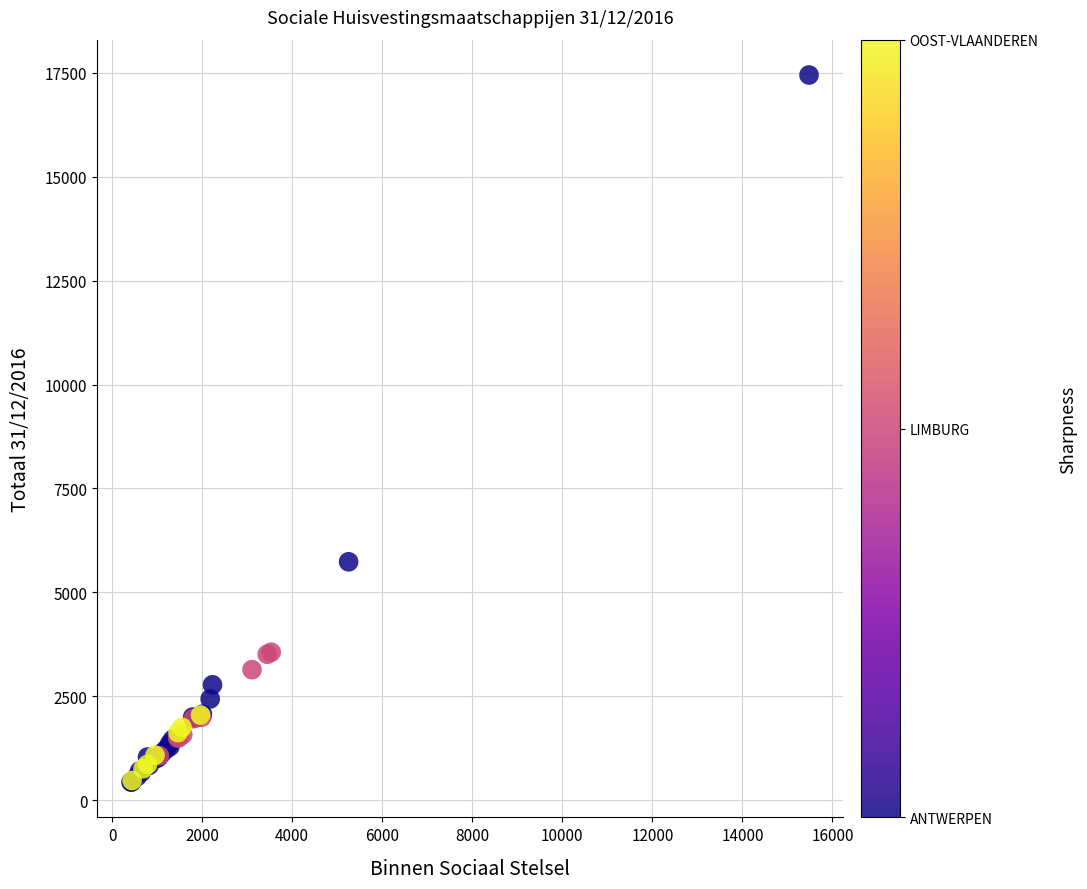

What Y value in the scatter plot is closest to 8942?

5736